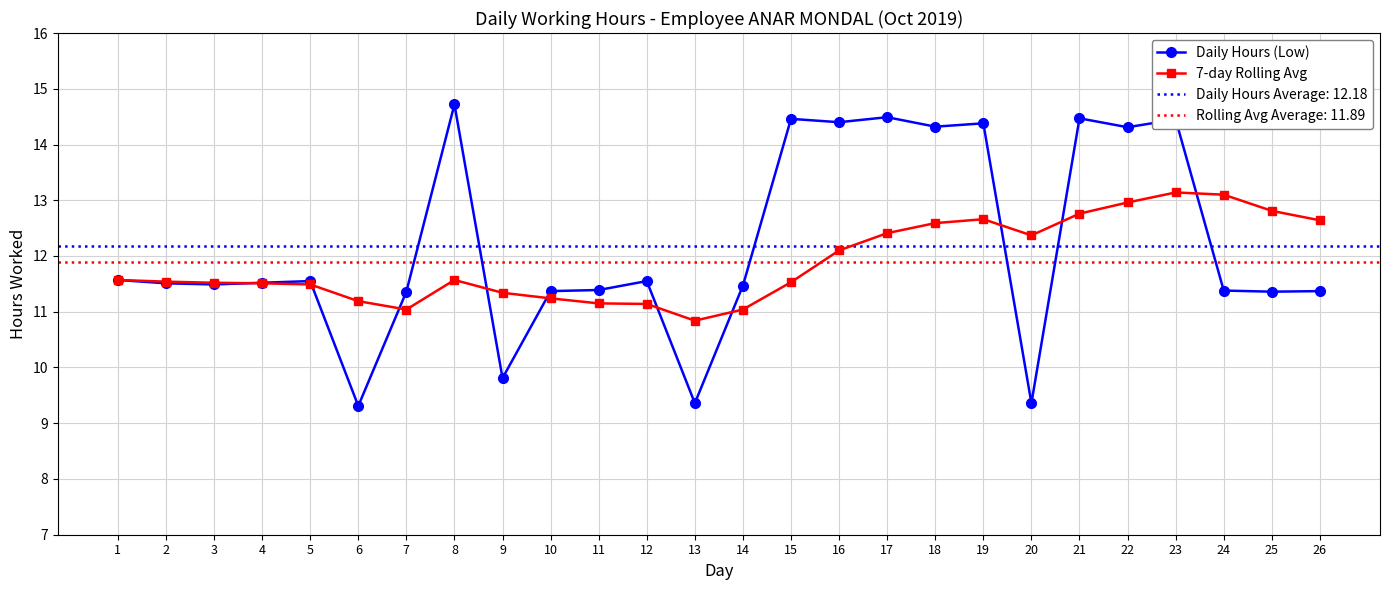

What is the value of the 7-day Rolling Avg point at the 3rd from the left?

11.5